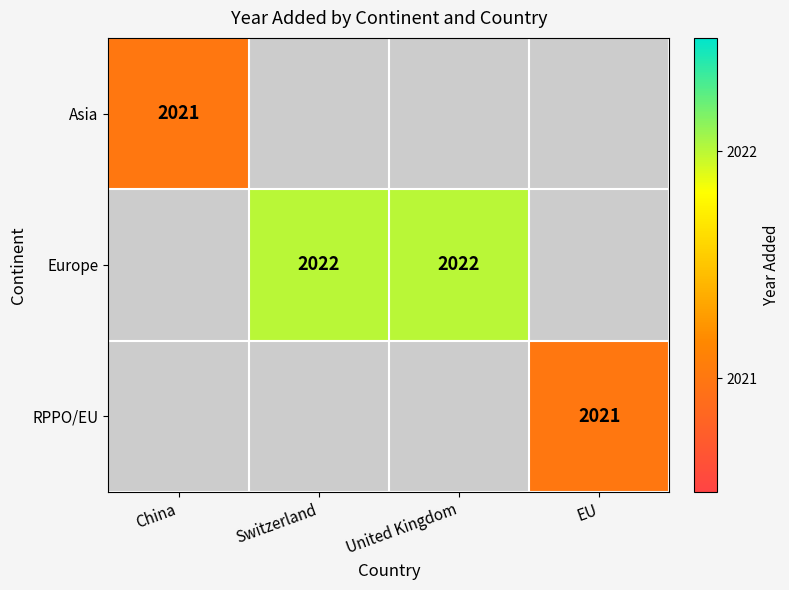

The RPPO/EU series shows 2021 at EU. True or false?

True